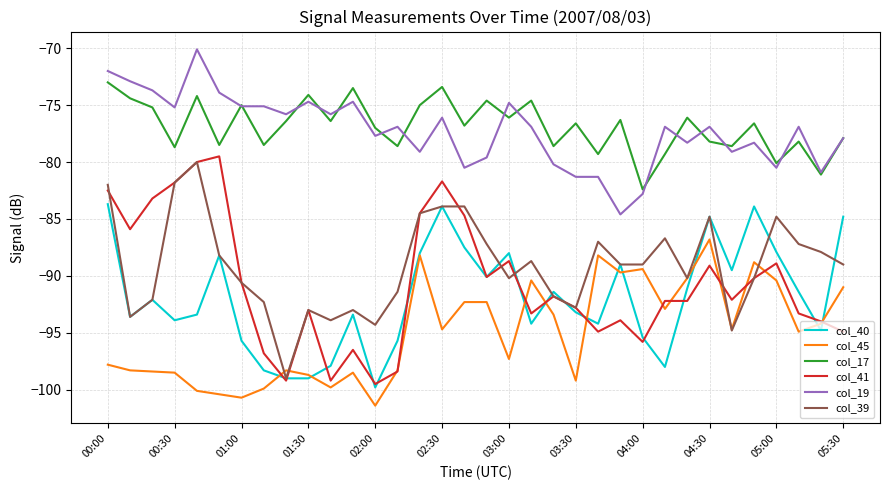

Which series has the widest spread of values?

col_41